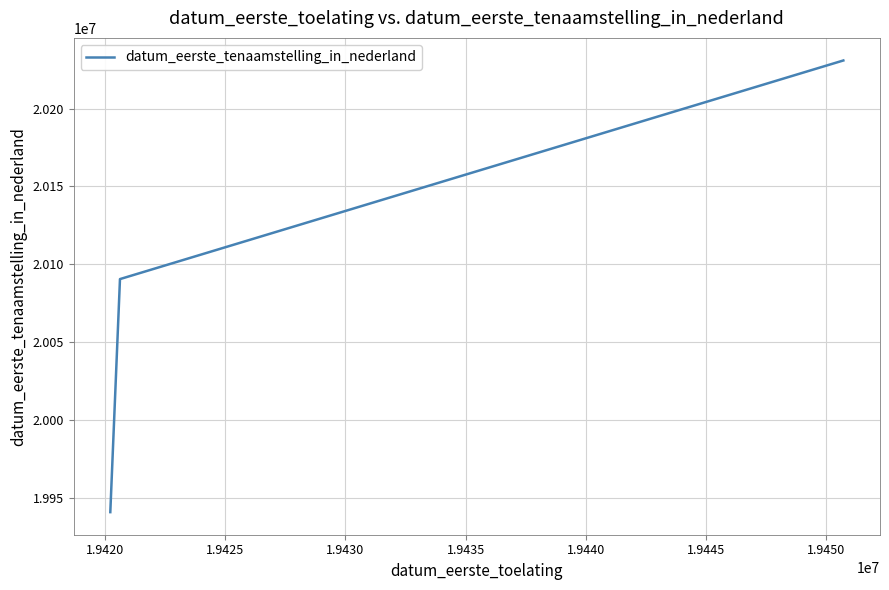

Reading left to right, transcribe all the data shown in this chart.

19940607	20090407	20230927